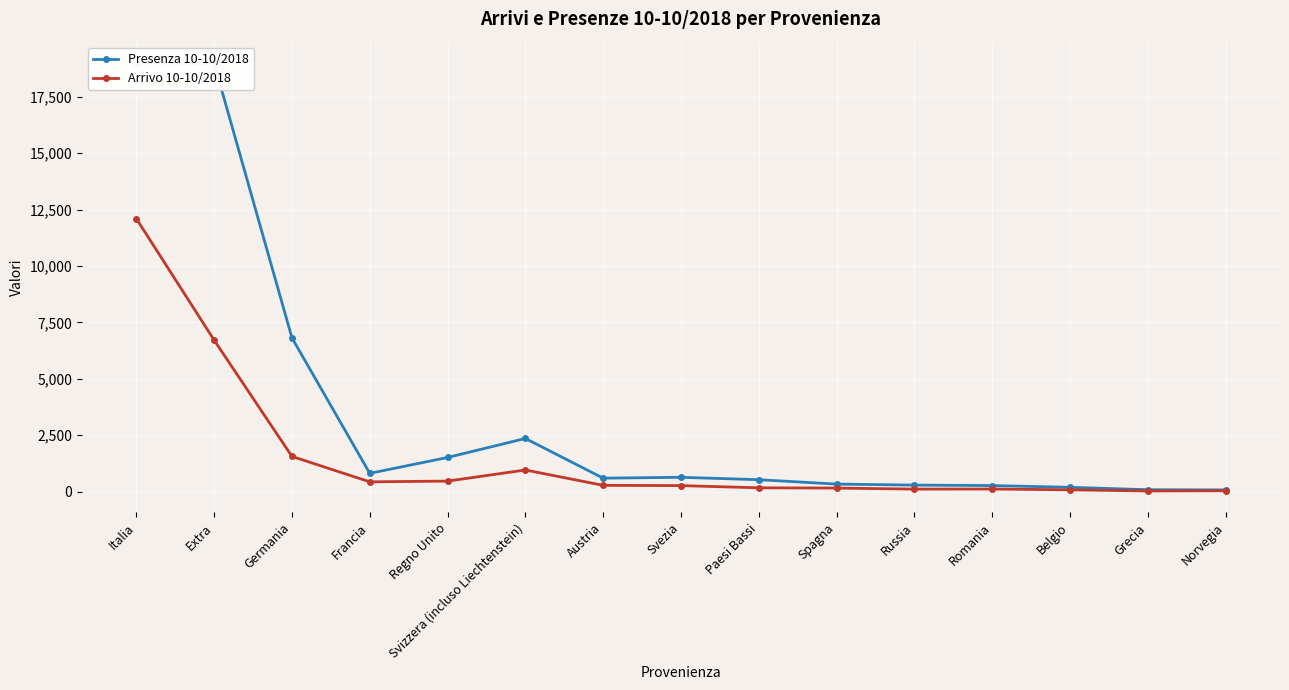

Reading right to left, what are all the values shown in this chart?

Presenza 10-10/2018: Norvegia=73	Grecia=82	Belgio=189	Romania=265	Russia=287	Spagna=331	Paesi Bassi=526	Svezia=632	Austria=594	Svizzera (incluso Liechtenstein)=2354	Regno Unito=1511	Francia=808	Germania=6814	Extra=18980	Italia=18998
Arrivo 10-10/2018: Norvegia=36	Grecia=25	Belgio=78	Romania=113	Russia=109	Spagna=155	Paesi Bassi=166	Svezia=264	Austria=276	Svizzera (incluso Liechtenstein)=956	Regno Unito=464	Francia=431	Germania=1558	Extra=6711	Italia=12099